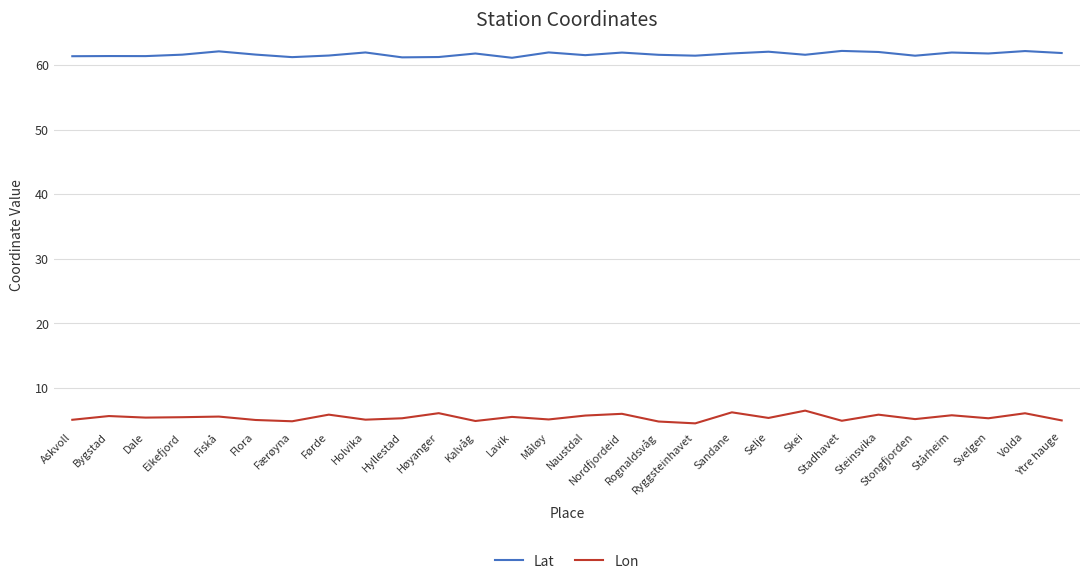

What is the smallest value displayed?

4.5